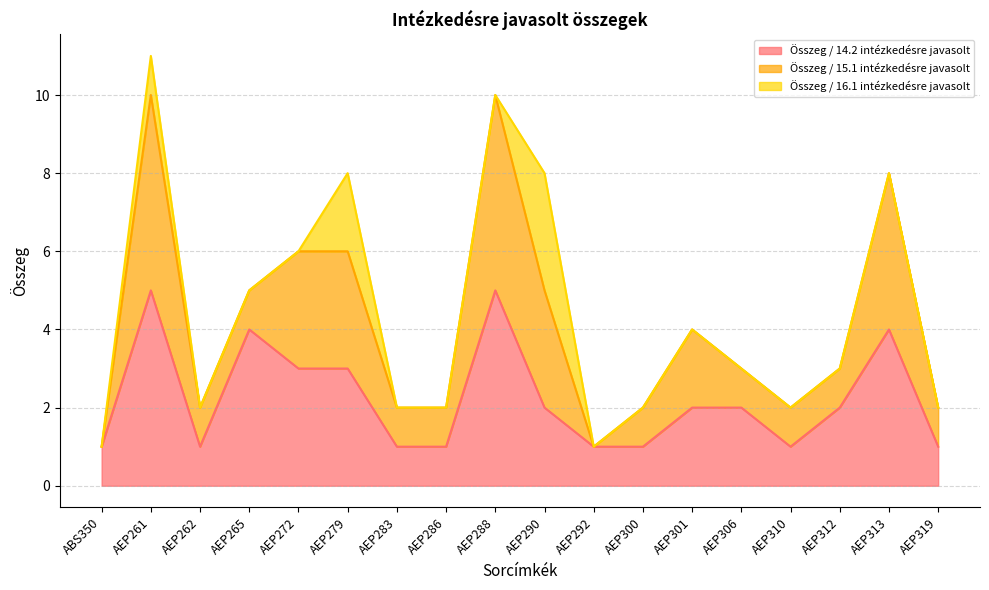

Which series has the largest total across all categories?

Összeg / 14.2 intézkedésre javasolt